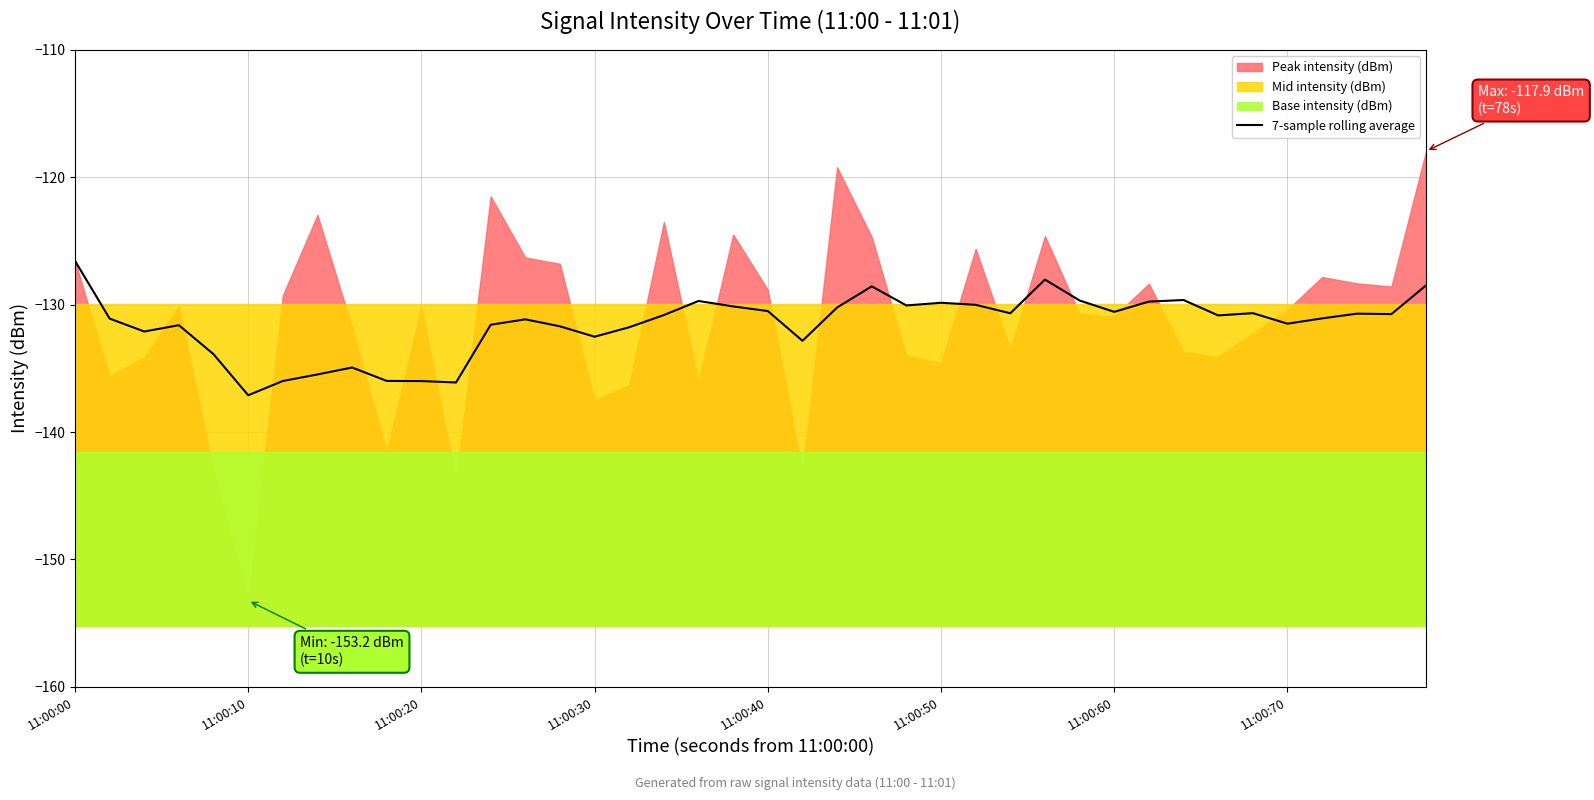

The 7-sample rolling average series shows -137.1 at 11:00:10. True or false?

True